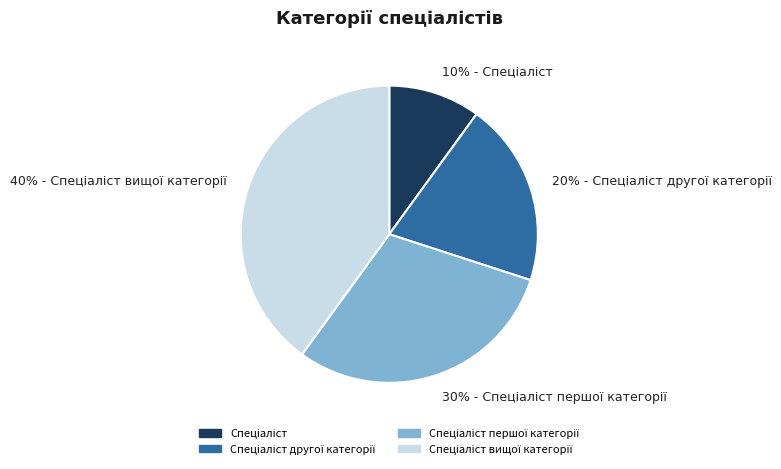

To the nearest percent, what is the average slice percentage?

25%